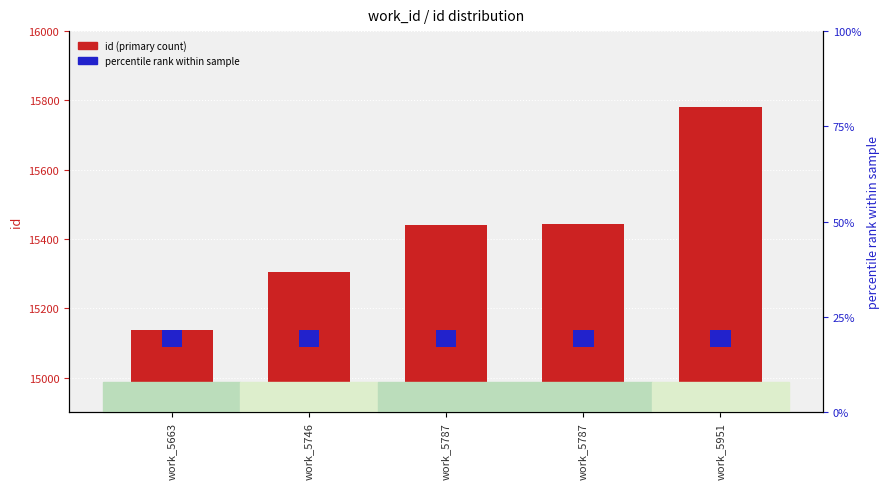

Between work_5663 and work_5746, which is larger?

work_5746